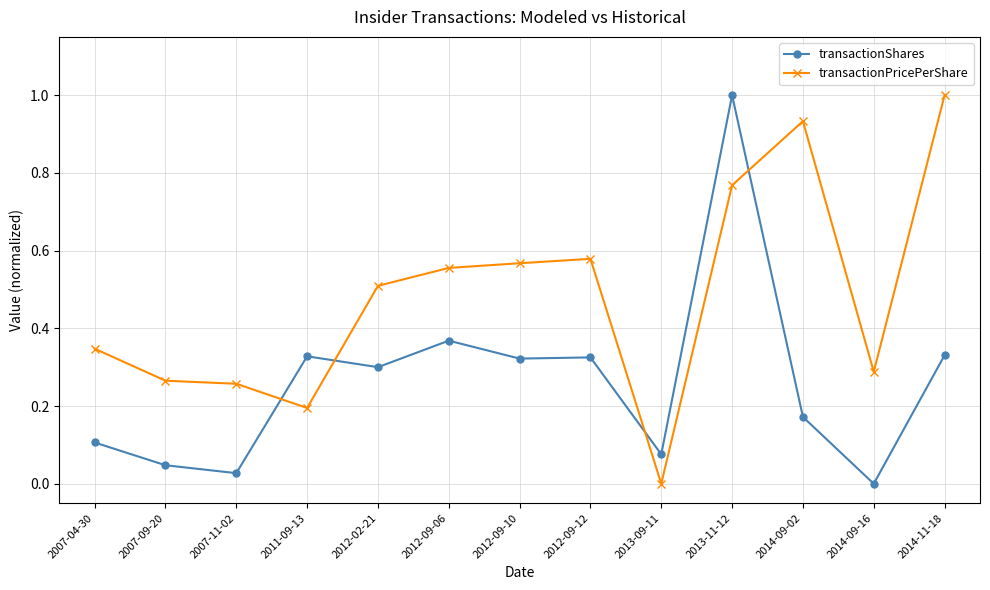

What is the highest value of the transactionPricePerShare series?

1.0